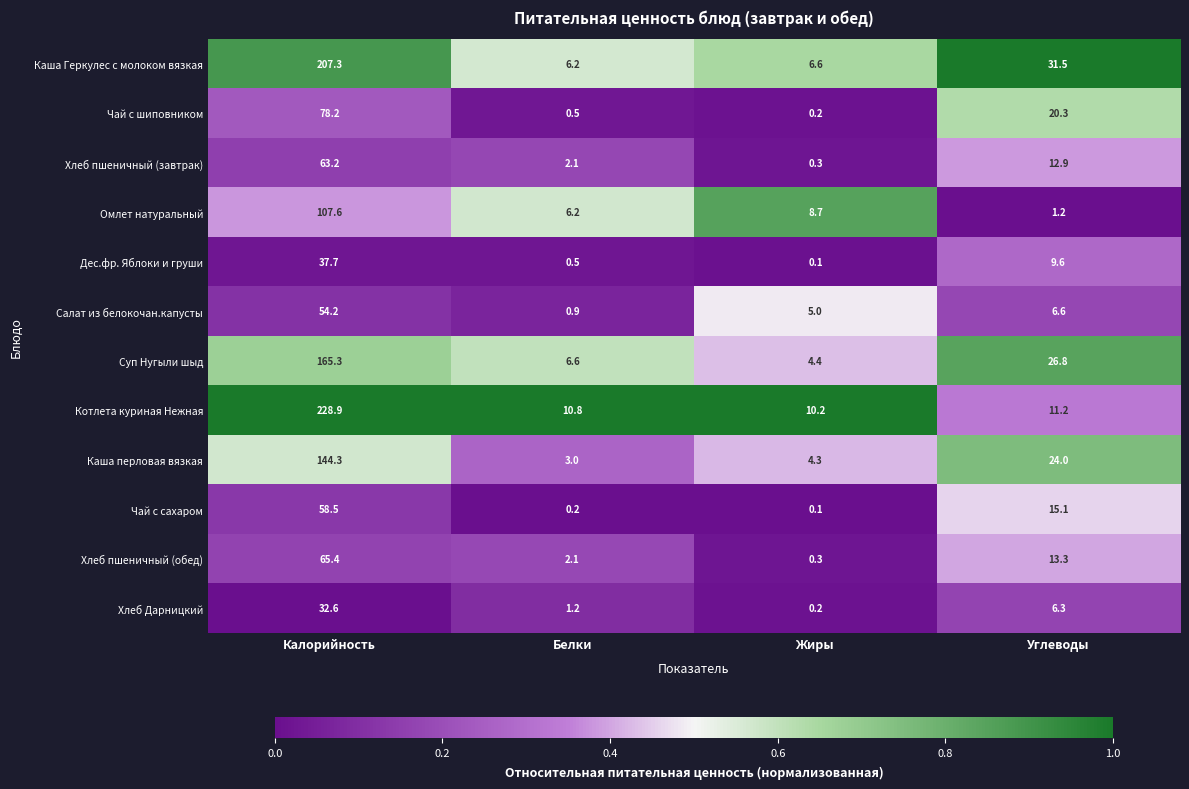

What is the sum of all Котлета куриная Нежная values?

261.1